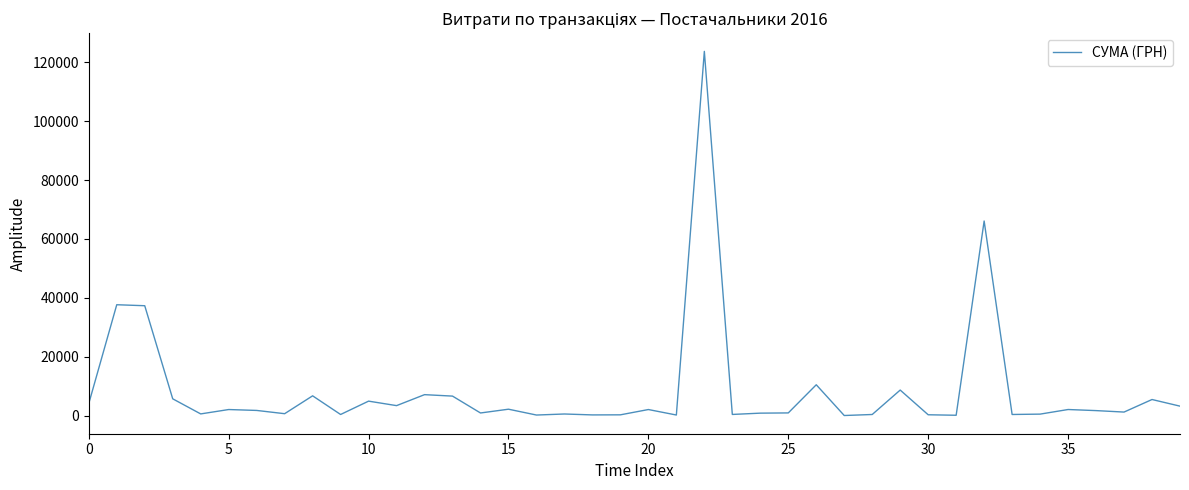

What is the maximum value shown in the chart?

123758.1